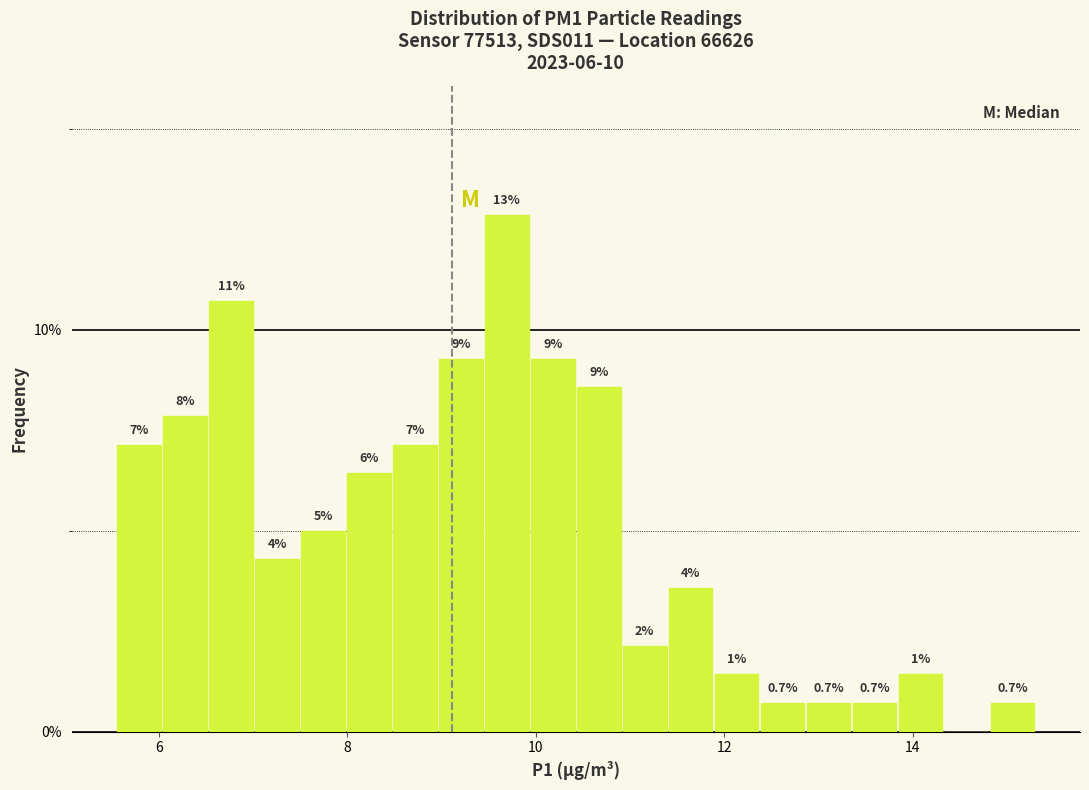

Around what value on the x-axis is the tallest bar? Give the approximate position of its centre, as read against the axis.

9.6